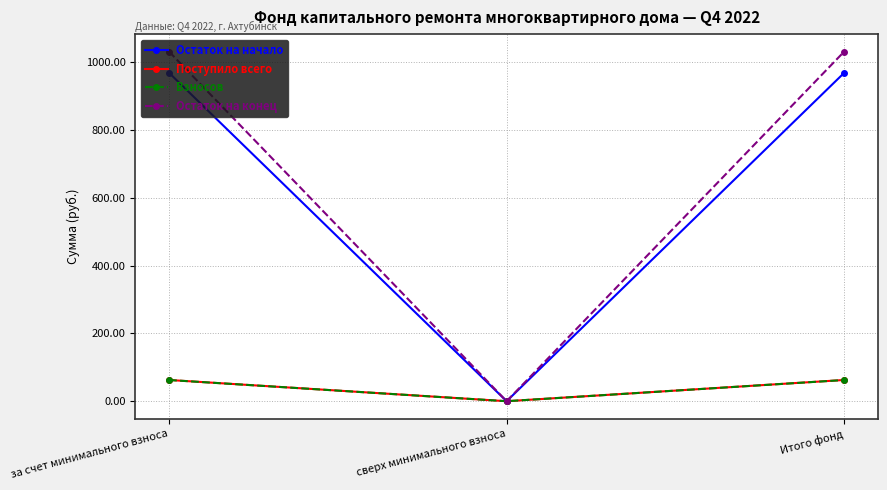

What is the maximum value shown in the chart?

1031.9